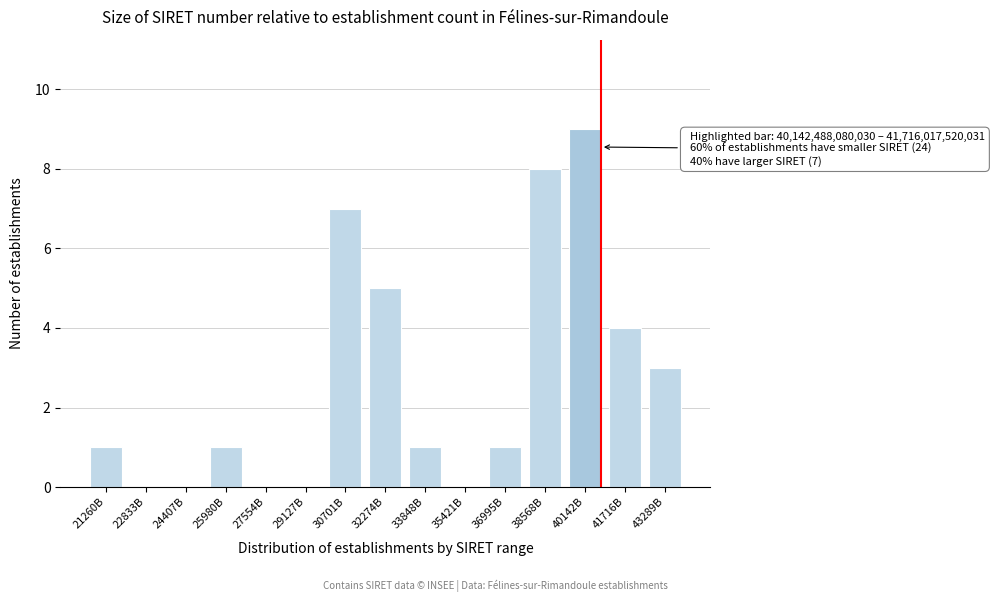

Reading right to left, transcribe all the data shown in this chart.

43289B=3	41716B=4	40142B=9	38568B=8	36995B=1	35421B=0	33848B=1	32274B=5	30701B=7	29127B=0	27554B=0	25980B=1	24407B=0	22833B=0	21260B=1